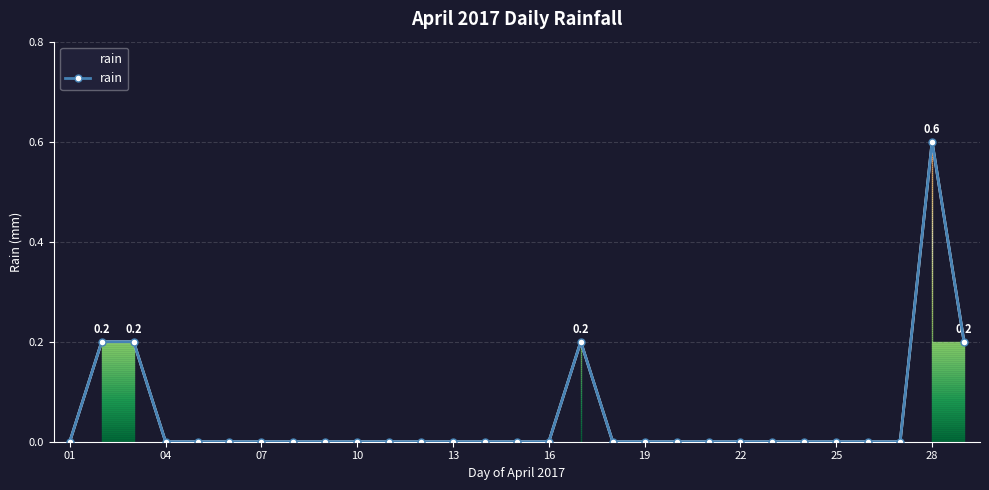

The chart shows a value of 0.3 at 04. True or false?

False